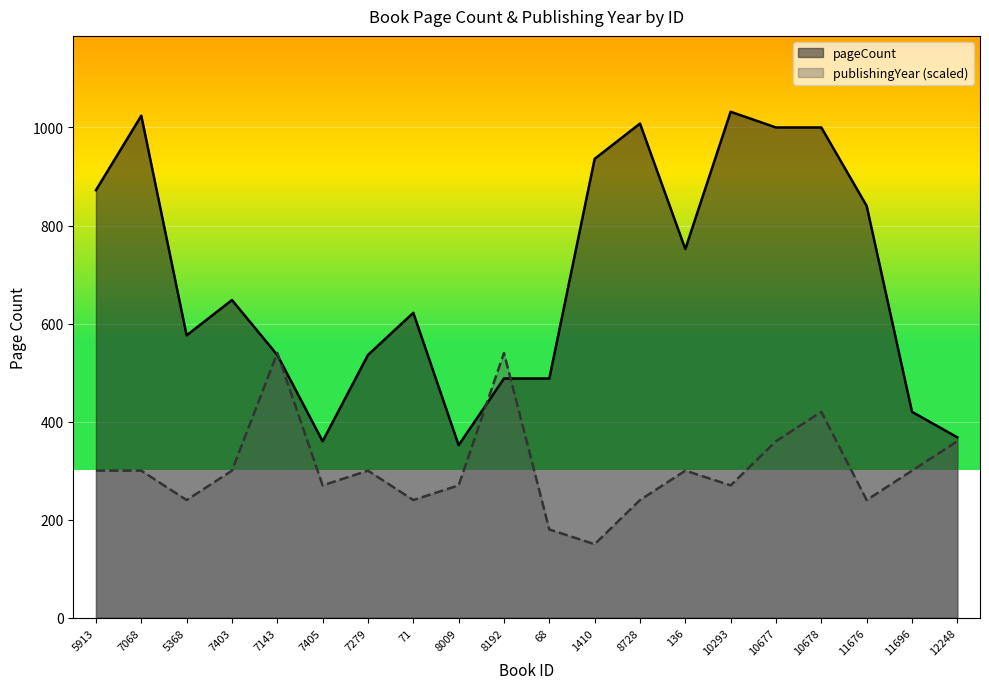

True or false: pageCount and publishingYear cross at least once.

True